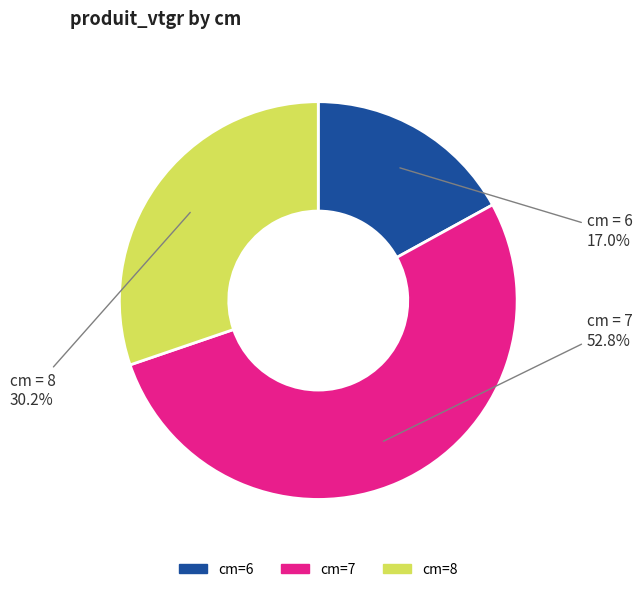

Between cm=7 and cm=8, which is larger?

cm=7